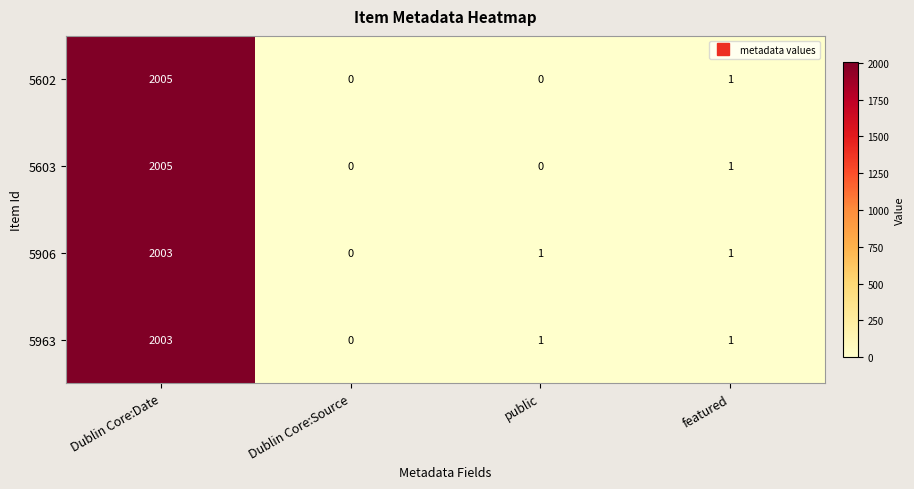

What is the average value of the 5603 series?

502